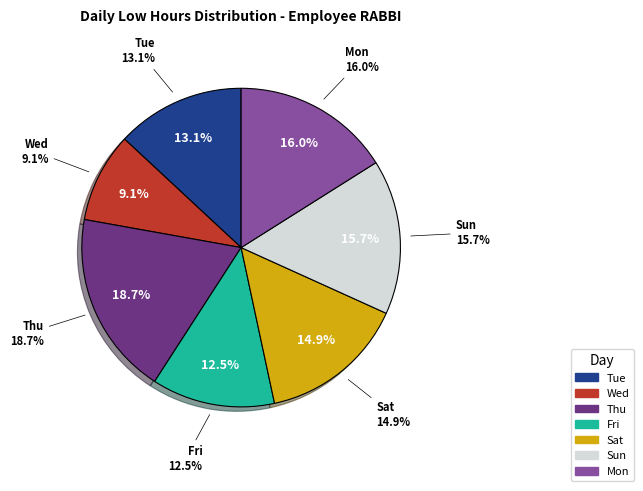

To the nearest percent, what is the combined percentage of Tue and Sun?

29%